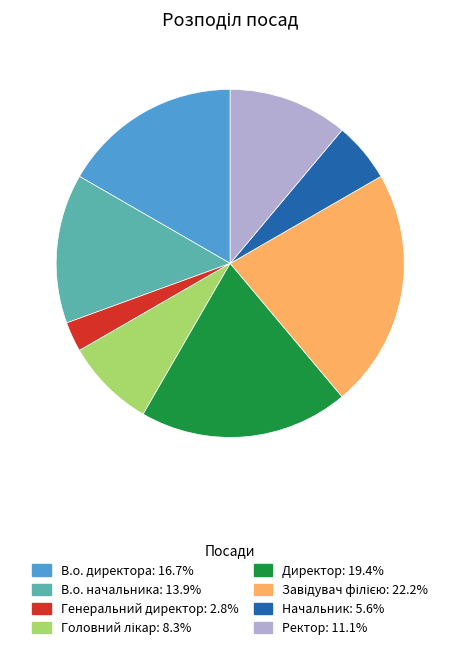

Which slice is the smallest?

Генеральний директор